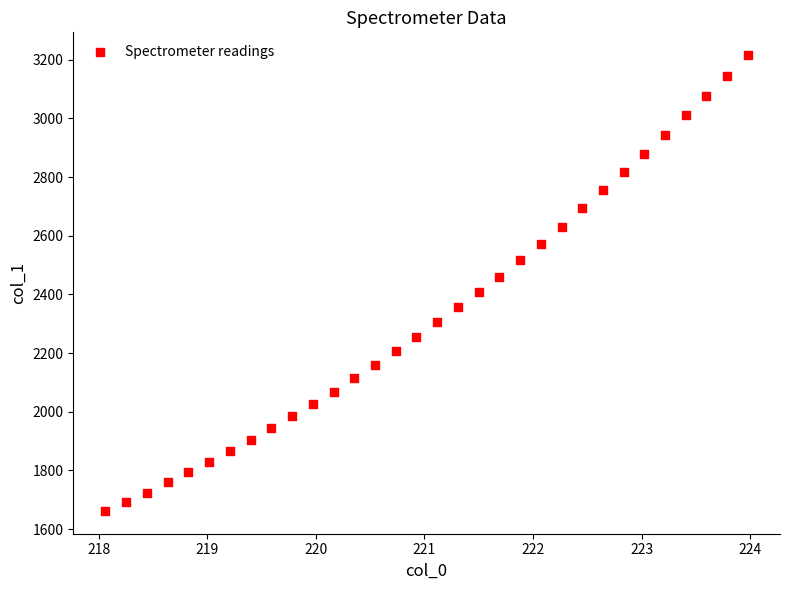

What is the range of Y values (max minus min)?

1553.7